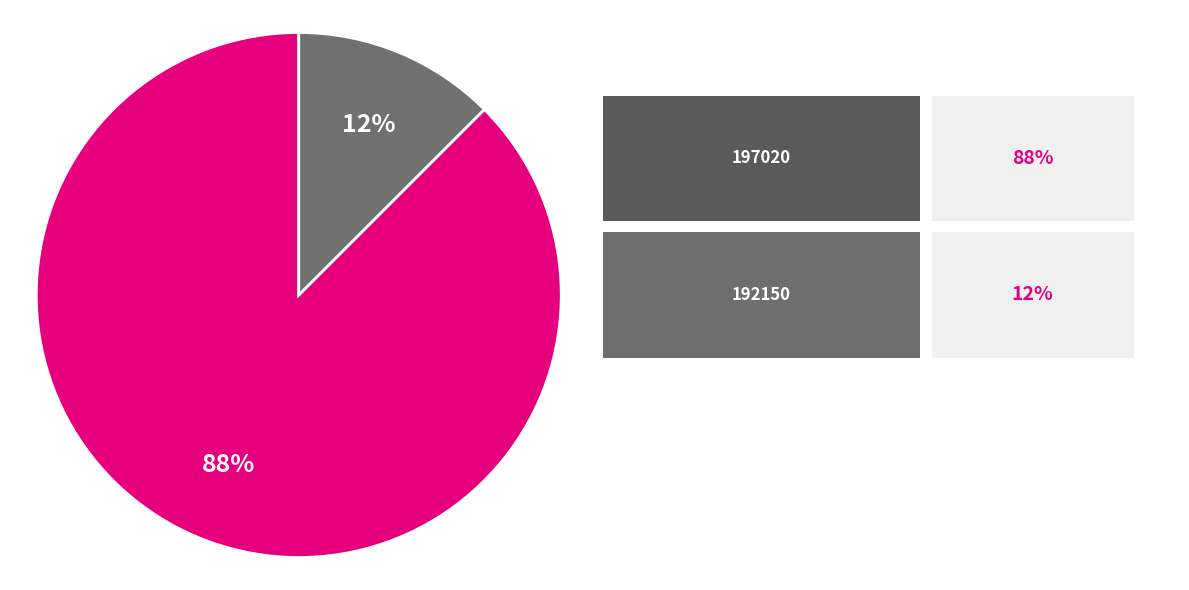

How many segments does this pie chart have?

2